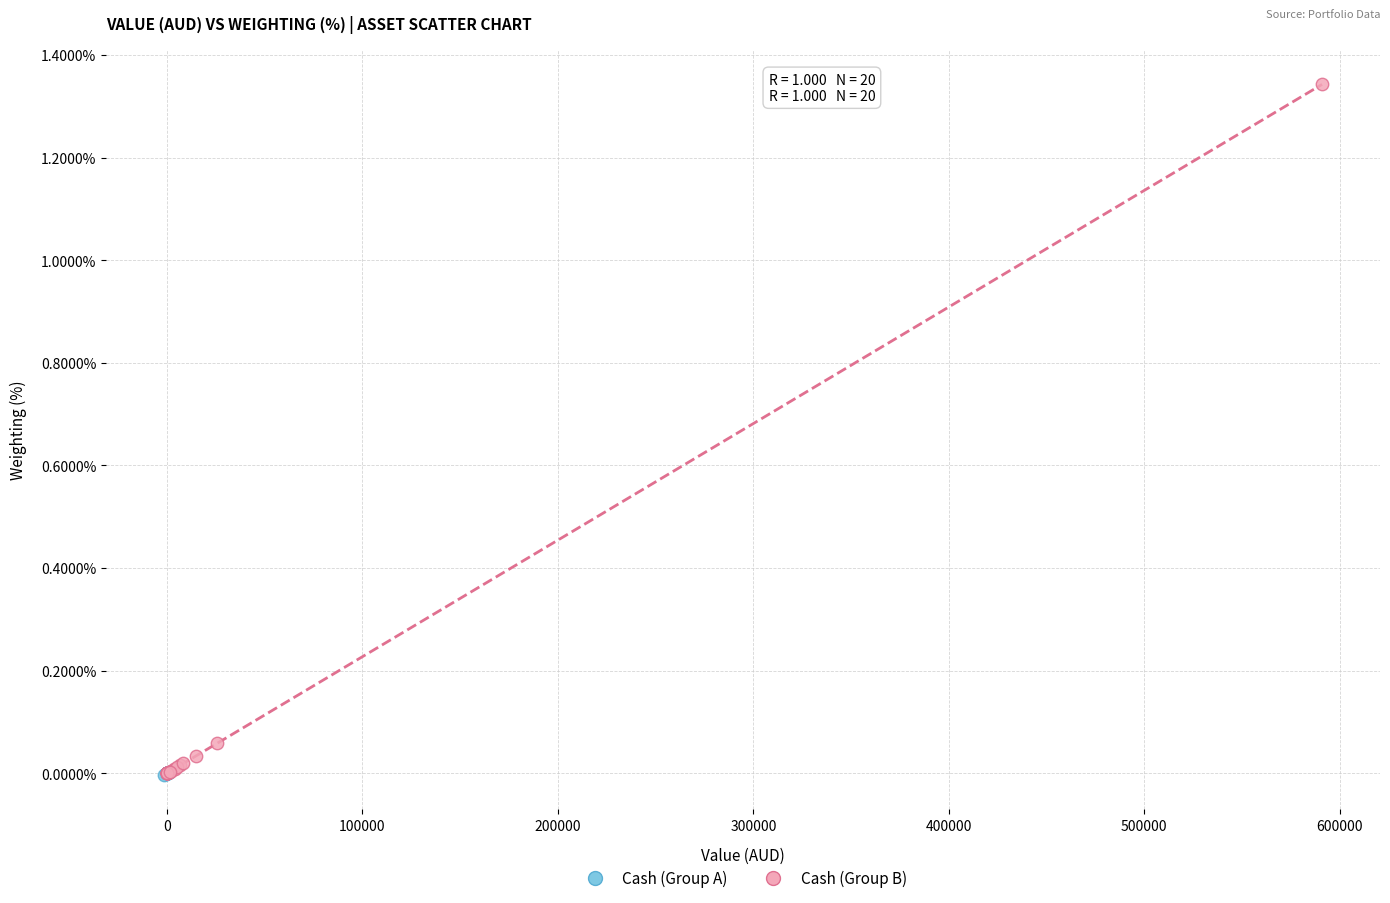

Which series reaches the maximum Y coordinate?

Cash (Group B)